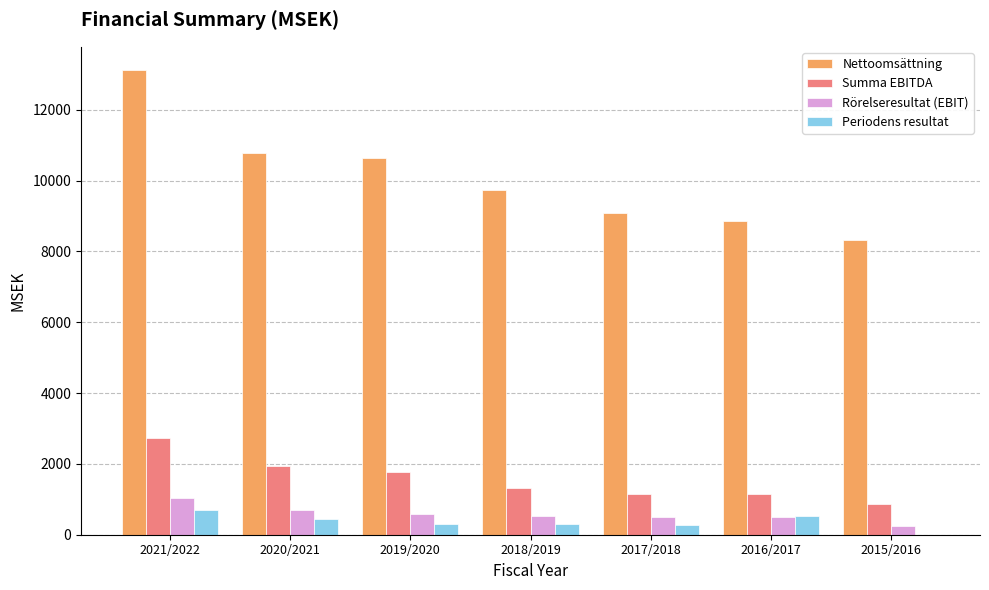

Is it true that Periodens resultat equals 693 at 2021/2022?

True